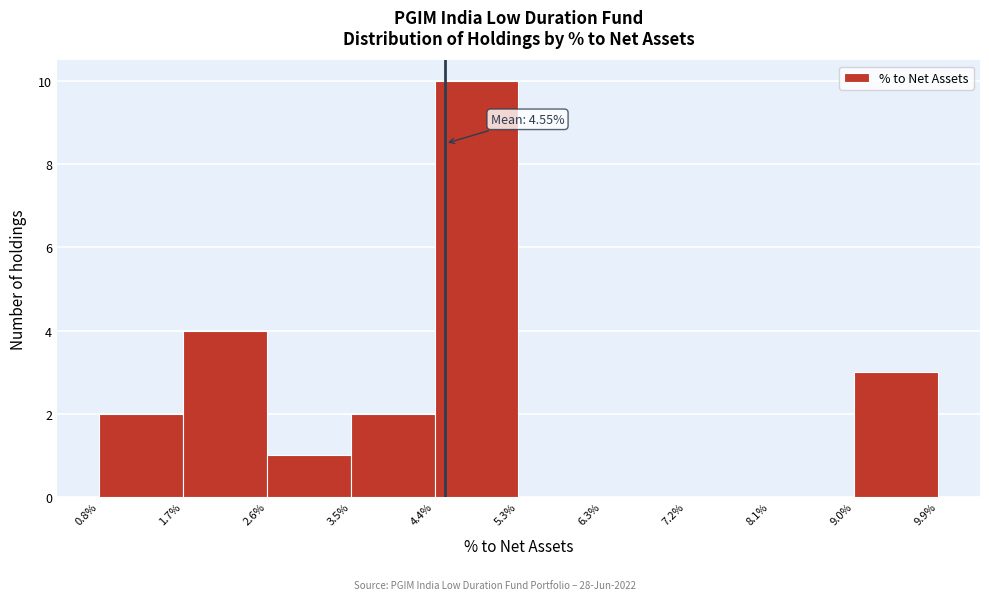

Over which range of the x-axis is the bar tallest?

4.4% to 5.3%